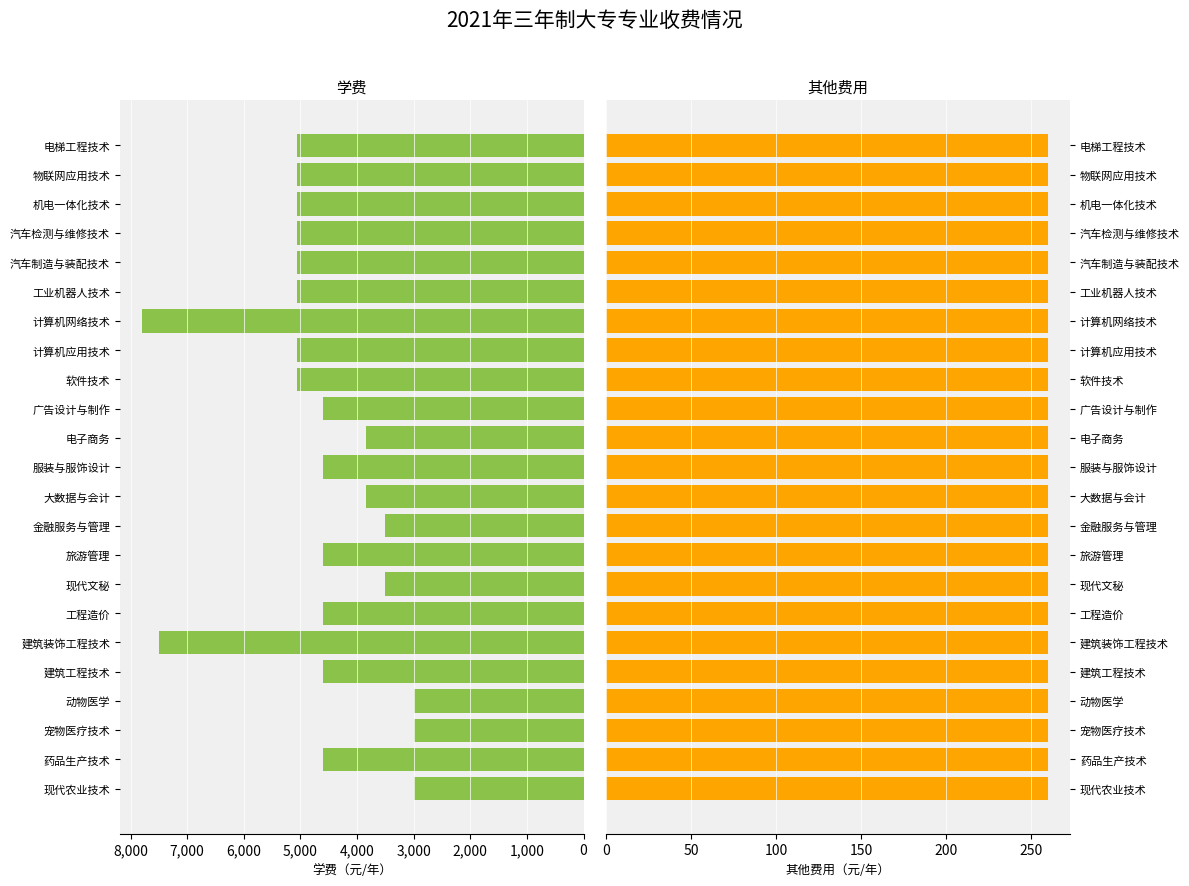

What is the ratio of the value at 建筑工程技术 to the value at 服装与服饰设计?

1.0